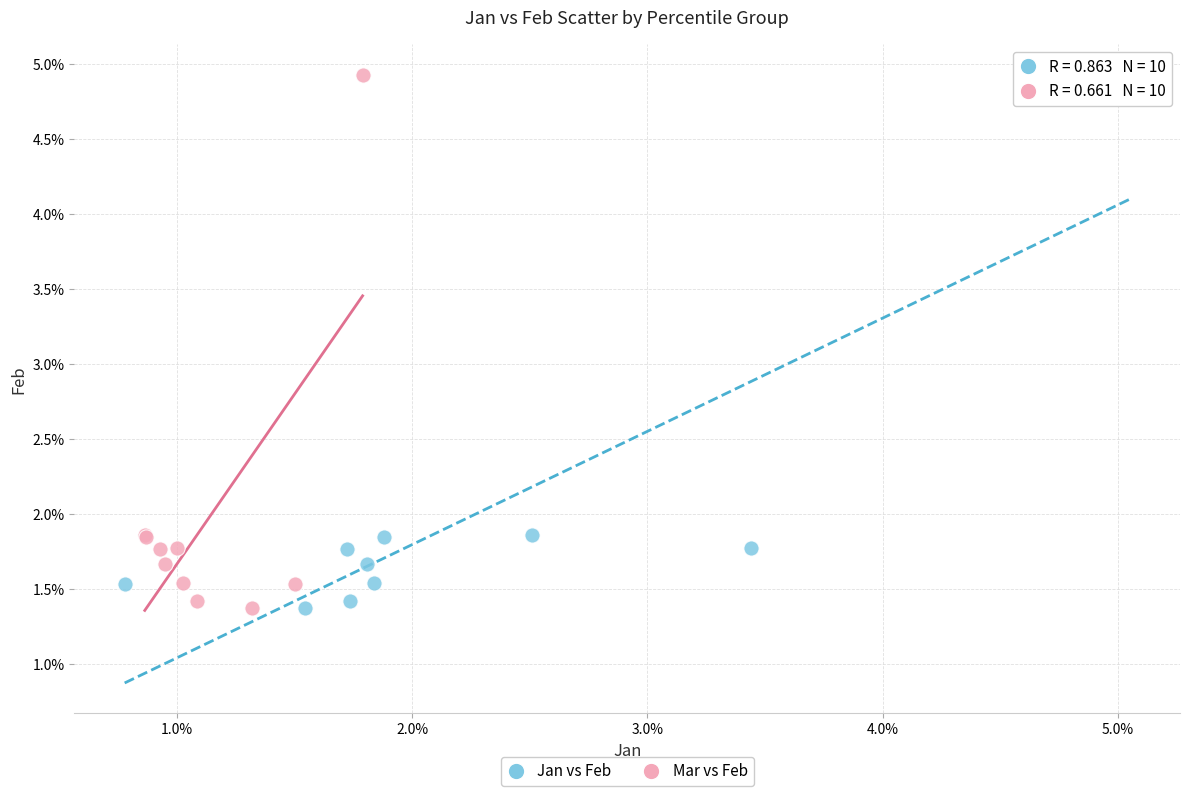

What are all the series names shown in the legend?

Jan vs Feb, Mar vs Feb